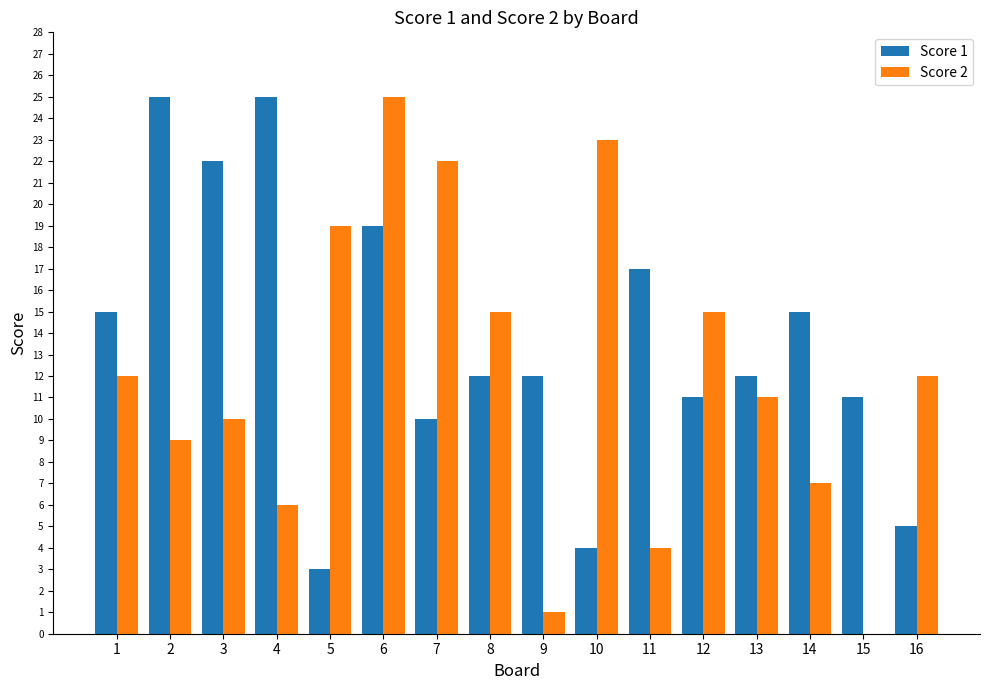

True or false: Score 1 has a value of 12 at 9.

True